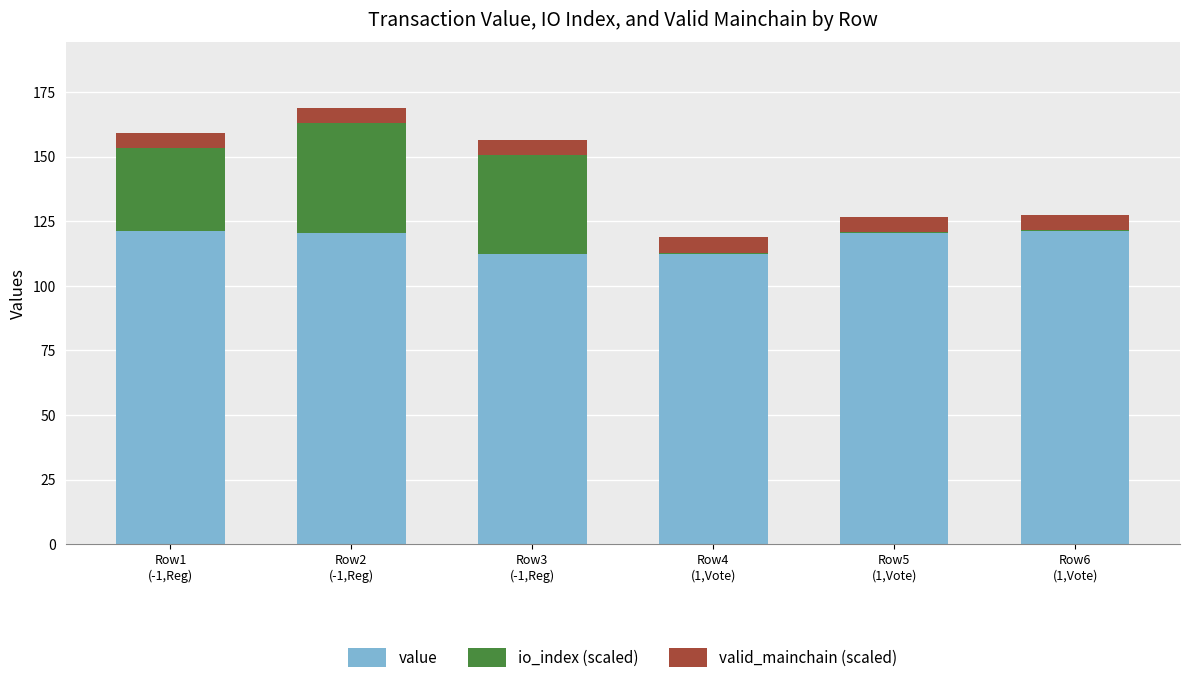

What is the label of the 6th bar from the left?

Row6
(1,Vote)